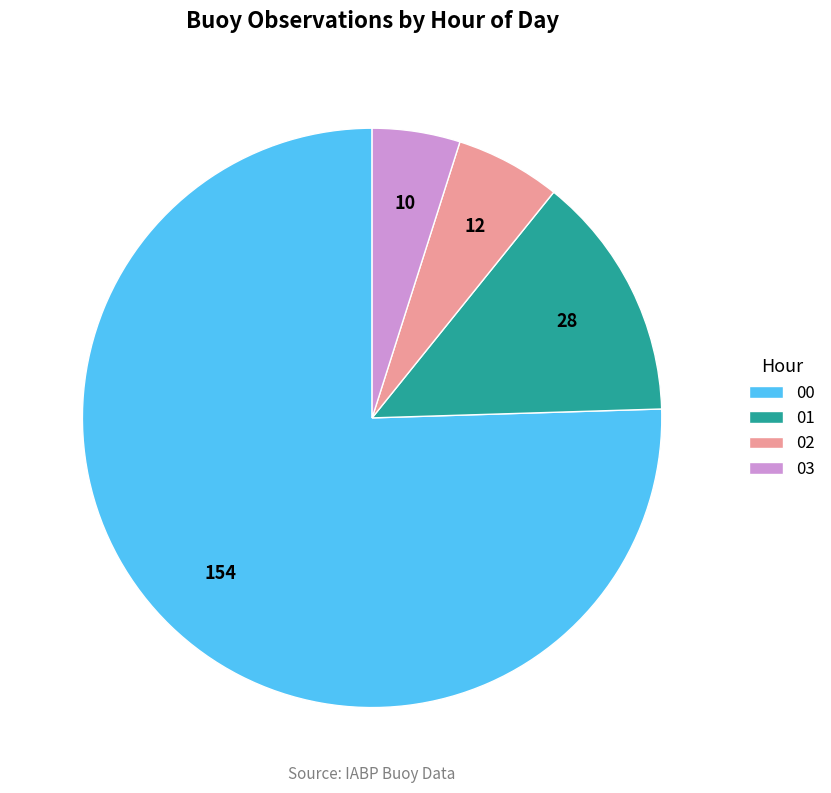

What is the majority slice?

00